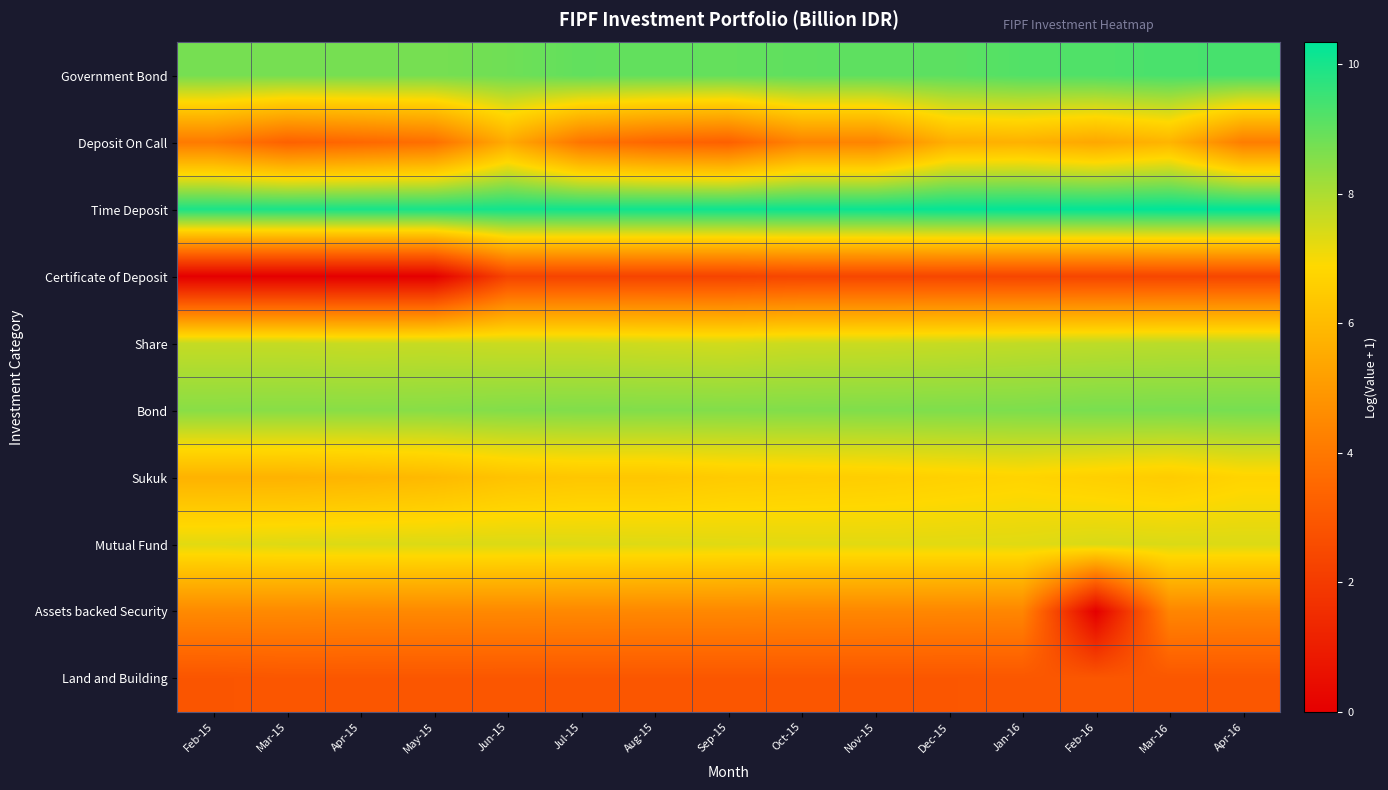

Reading right to left, what are all the values shown in this chart?

Government Bond: Apr-16=9.4	Mar-16=9.3	Feb-16=9.2	Jan-16=9.2	Dec-15=9.1	Nov-15=9.1	Oct-15=9.0	Sep-15=9.0	Aug-15=9.0	Jul-15=9.0	Jun-15=8.8	May-15=8.7	Apr-15=8.7	Mar-15=8.7	Feb-15=8.7
Deposit On Call: Apr-16=4.1	Mar-16=5.8	Feb-16=5.4	Jan-16=5.7	Dec-15=5.6	Nov-15=4.3	Oct-15=4.4	Sep-15=3.3	Aug-15=3.4	Jul-15=3.9	Jun-15=5.5	May-15=3.7	Apr-15=3.5	Mar-15=3.3	Feb-15=4.1
Time Deposit: Apr-16=10.3	Mar-16=10.3	Feb-16=10.3	Jan-16=10.3	Dec-15=10.3	Nov-15=10.2	Oct-15=10.2	Sep-15=10.1	Aug-15=10.1	Jul-15=10.1	Jun-15=10.1	May-15=10.0	Apr-15=10.0	Mar-15=10.0	Feb-15=10.0
Certificate of Deposit: Apr-16=2.4	Mar-16=2.4	Feb-16=2.4	Jan-16=2.4	Dec-15=2.4	Nov-15=2.4	Oct-15=2.4	Sep-15=2.3	Aug-15=2.3	Jul-15=2.3	Jun-15=2.3	May-15=0.0	Apr-15=0.0	Mar-15=0.0	Feb-15=0.0
Share: Apr-16=7.8	Mar-16=7.8	Feb-16=7.8	Jan-16=7.7	Dec-15=7.7	Nov-15=7.6	Oct-15=7.6	Sep-15=7.5	Aug-15=7.5	Jul-15=7.6	Jun-15=7.6	May-15=7.6	Apr-15=7.6	Mar-15=7.7	Feb-15=7.7
Bond: Apr-16=8.7	Mar-16=8.7	Feb-16=8.7	Jan-16=8.6	Dec-15=8.6	Nov-15=8.6	Oct-15=8.6	Sep-15=8.6	Aug-15=8.6	Jul-15=8.6	Jun-15=8.6	May-15=8.5	Apr-15=8.5	Mar-15=8.5	Feb-15=8.5
Sukuk: Apr-16=6.8	Mar-16=6.5	Feb-16=6.6	Jan-16=6.8	Dec-15=6.7	Nov-15=6.6	Oct-15=6.5	Sep-15=6.5	Aug-15=6.4	Jul-15=6.4	Jun-15=6.2	May-15=6.0	Apr-15=5.8	Mar-15=5.8	Feb-15=5.7
Mutual Fund: Apr-16=7.4	Mar-16=7.4	Feb-16=7.4	Jan-16=7.3	Dec-15=7.3	Nov-15=7.3	Oct-15=7.3	Sep-15=7.3	Aug-15=7.3	Jul-15=7.4	Jun-15=7.4	May-15=7.4	Apr-15=7.4	Mar-15=7.3	Feb-15=7.3
Assets backed Security: Apr-16=4.4	Mar-16=4.4	Feb-16=0.0	Jan-16=4.4	Dec-15=4.4	Nov-15=4.4	Oct-15=4.4	Sep-15=4.5	Aug-15=4.5	Jul-15=4.5	Jun-15=4.5	May-15=4.5	Apr-15=4.5	Mar-15=4.5	Feb-15=4.5
Land and Building: Apr-16=3.0	Mar-16=3.0	Feb-16=3.0	Jan-16=3.0	Dec-15=2.9	Nov-15=2.9	Oct-15=2.9	Sep-15=2.9	Aug-15=2.9	Jul-15=2.9	Jun-15=2.9	May-15=2.9	Apr-15=2.9	Mar-15=2.9	Feb-15=2.9